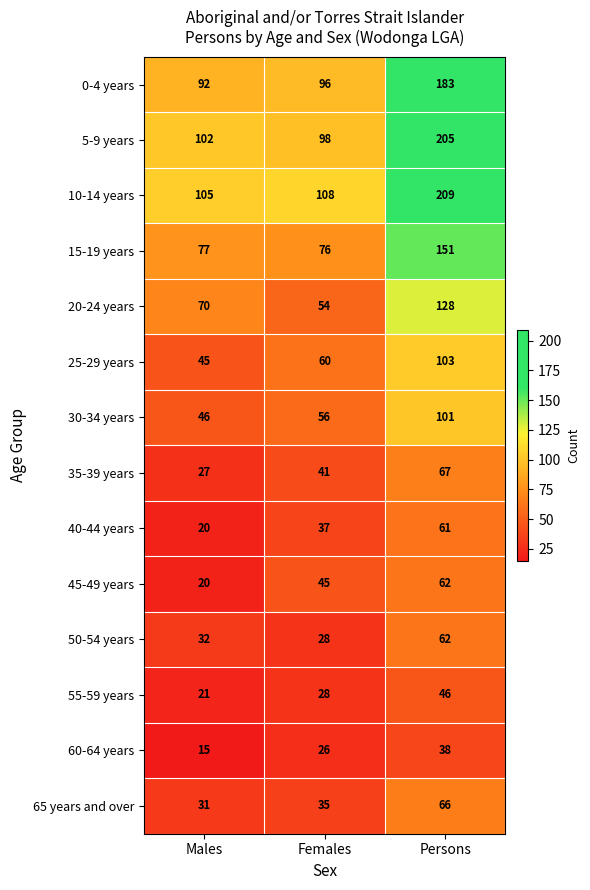

What is the sum of all 30-34 years values?

203